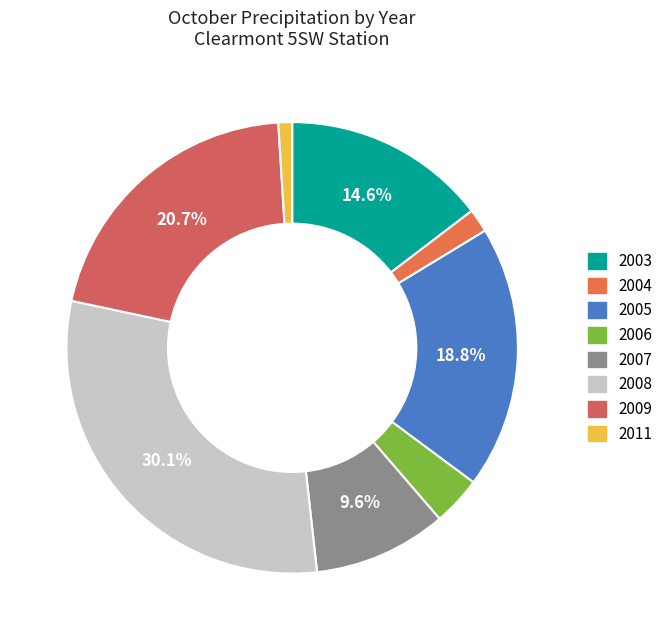

What percentage do 2008 and 2009 together represent?

50.8%